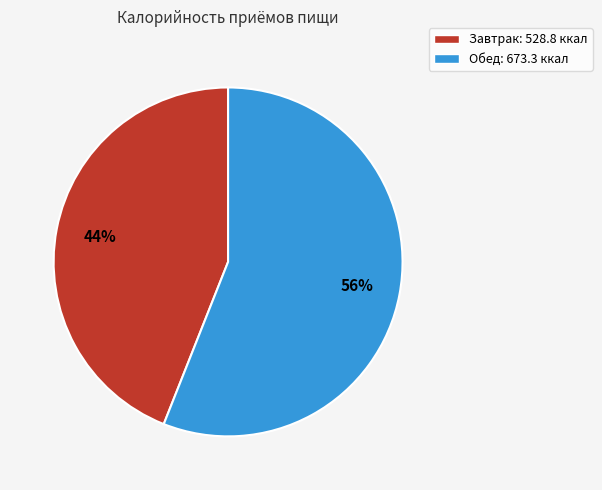

Is there any slice that represents more than half of the pie?

Yes